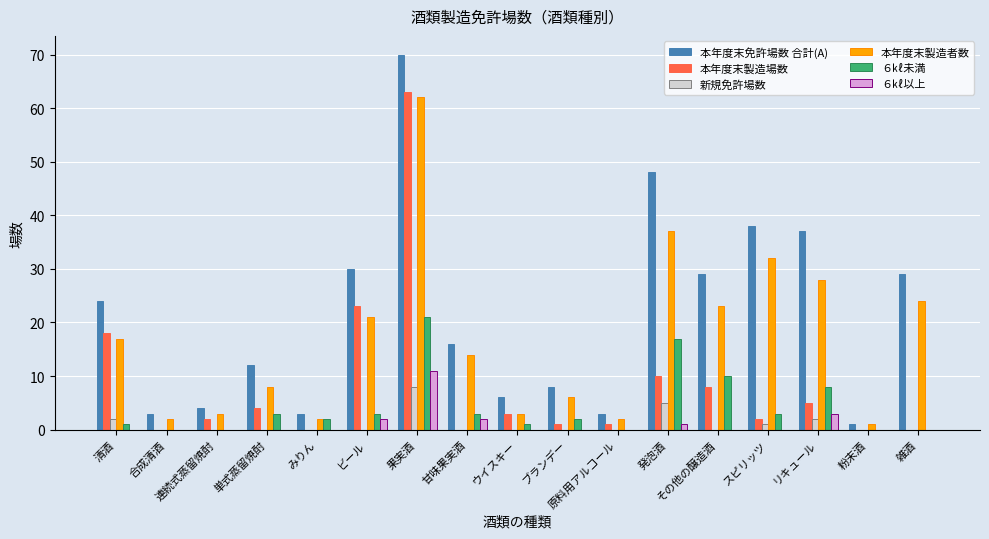

What is the total value across all series at 単式蒸留焼酎?

27